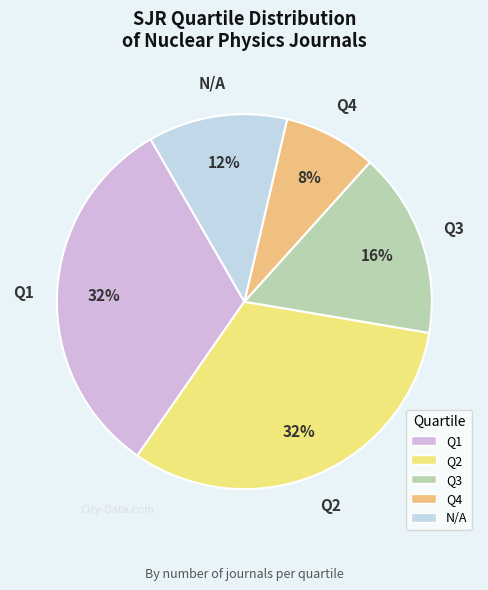

How many slices are in this pie chart?

5